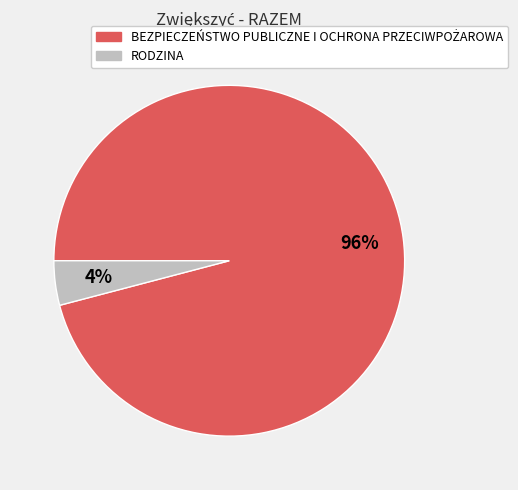

To the nearest percent, what portion does RODZINA represent?

4%